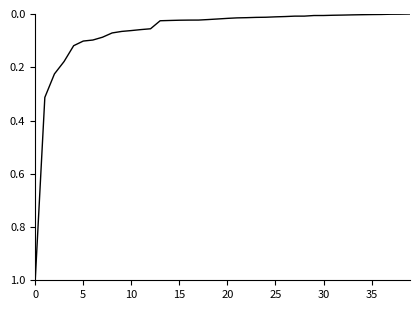

What is the difference between the maximum and second lowest values?

1.0